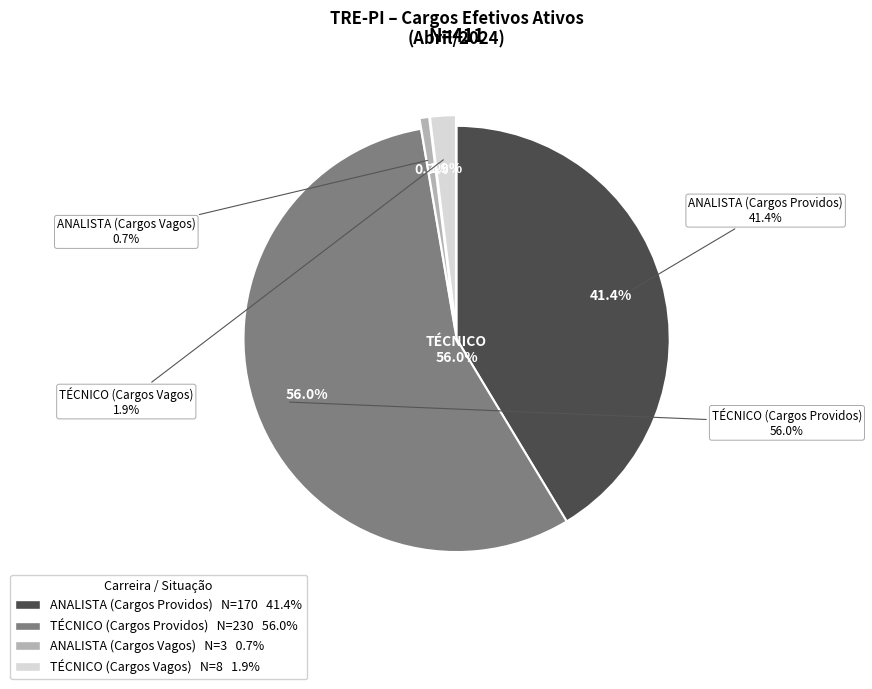

Rank the categories by value from lowest to highest.

ANALISTA (Cargos Vagos), TÉCNICO (Cargos Vagos), ANALISTA (Cargos Providos), TÉCNICO (Cargos Providos)